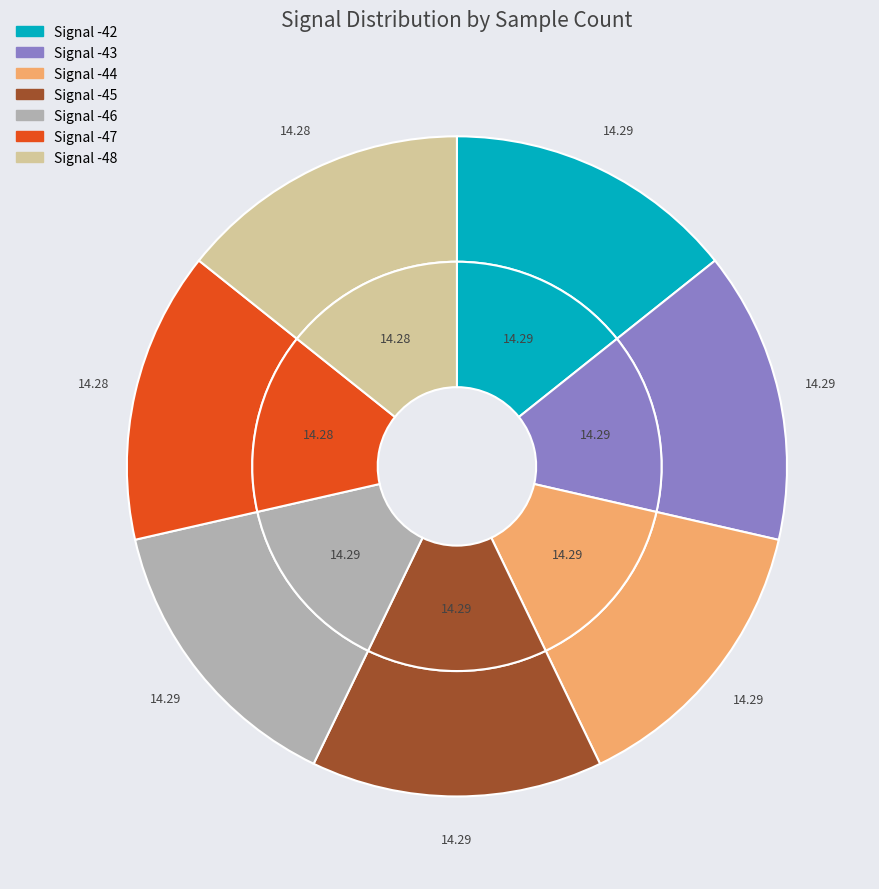

Does -43 account for over 50% of the chart?

No